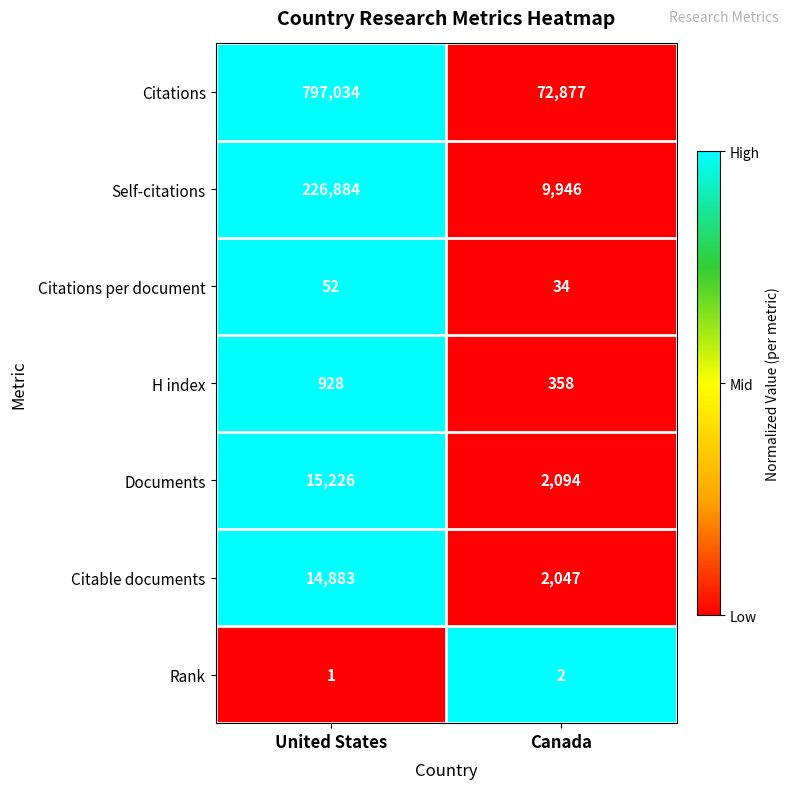

What is the spread (max minus min) of values at Canada?

72875